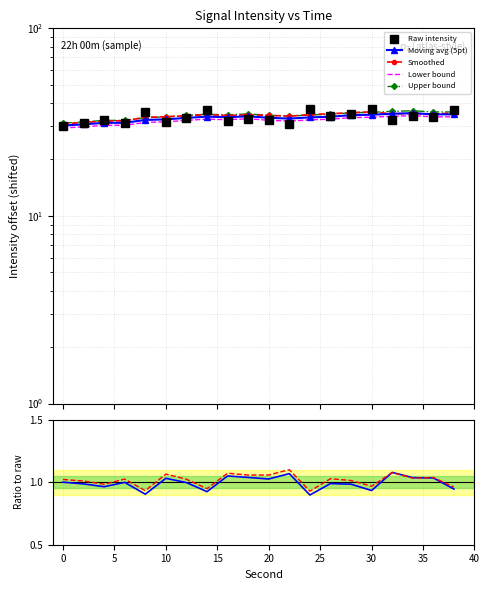

What is the sum of all smoothed values?

681.9